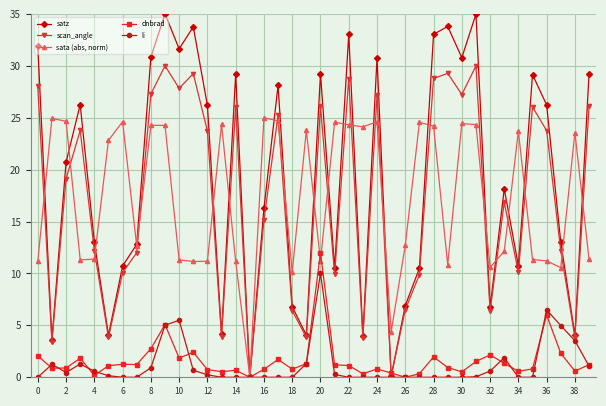

Which series has the largest total across all categories?

satz